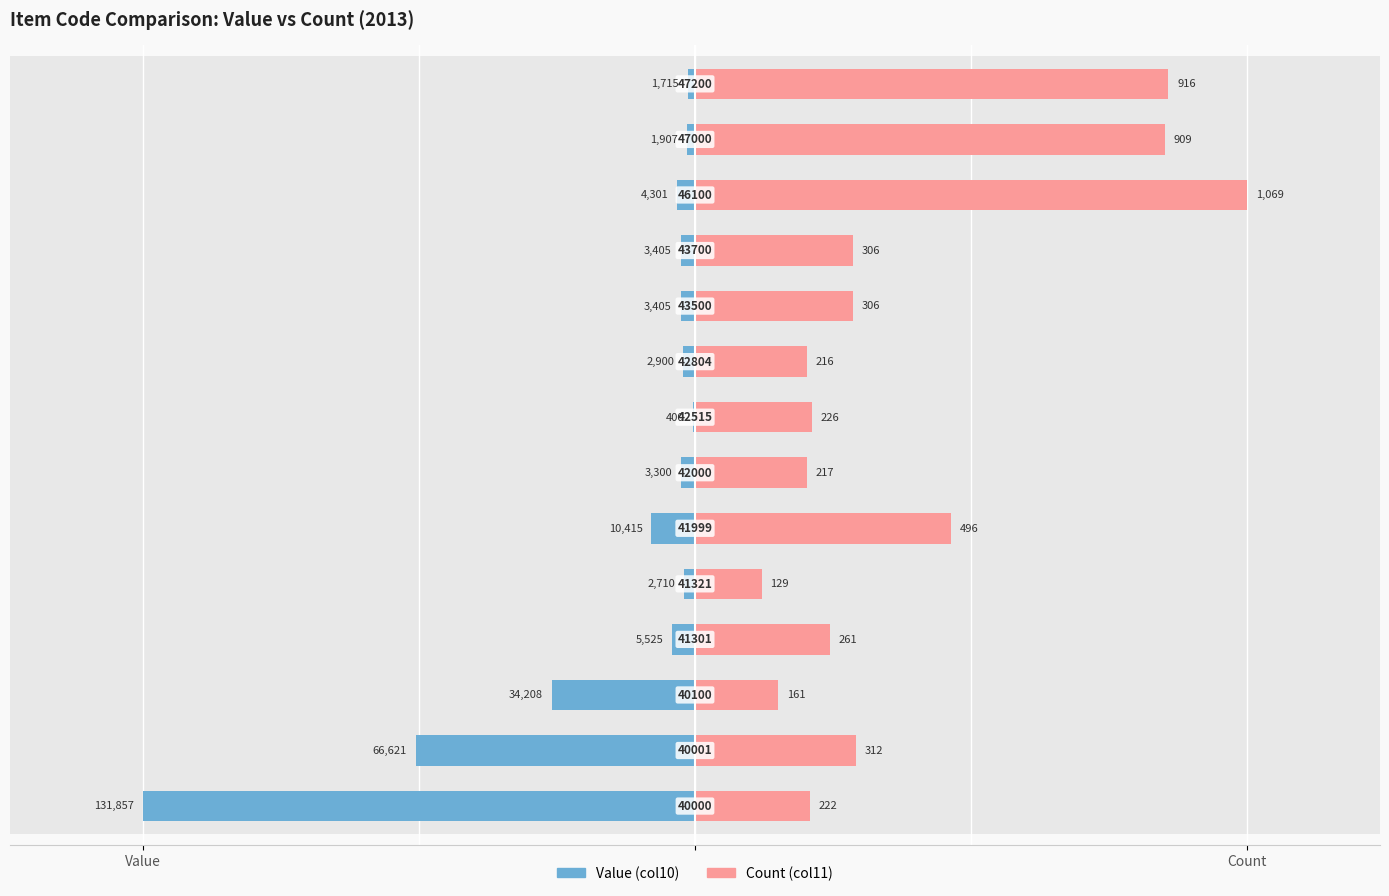

What are all the series names shown in the legend?

Value (col10), Count (col11)